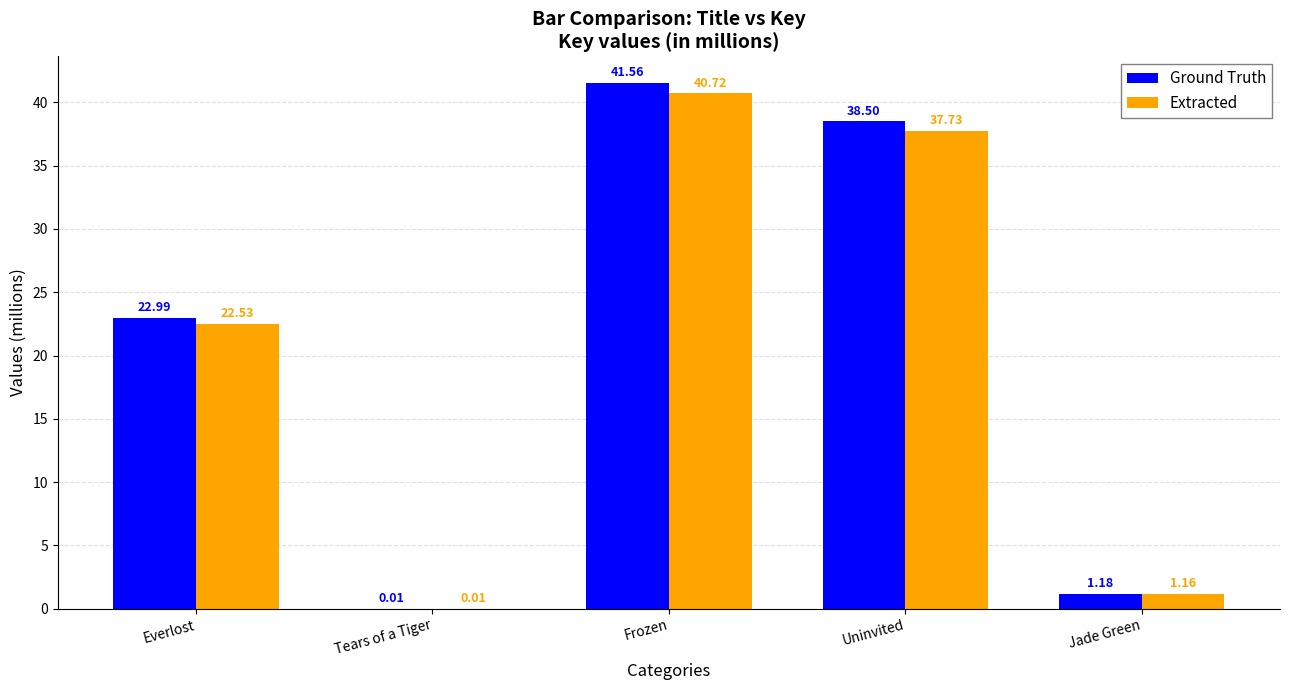

Which series has the largest range (max minus min)?

Ground Truth